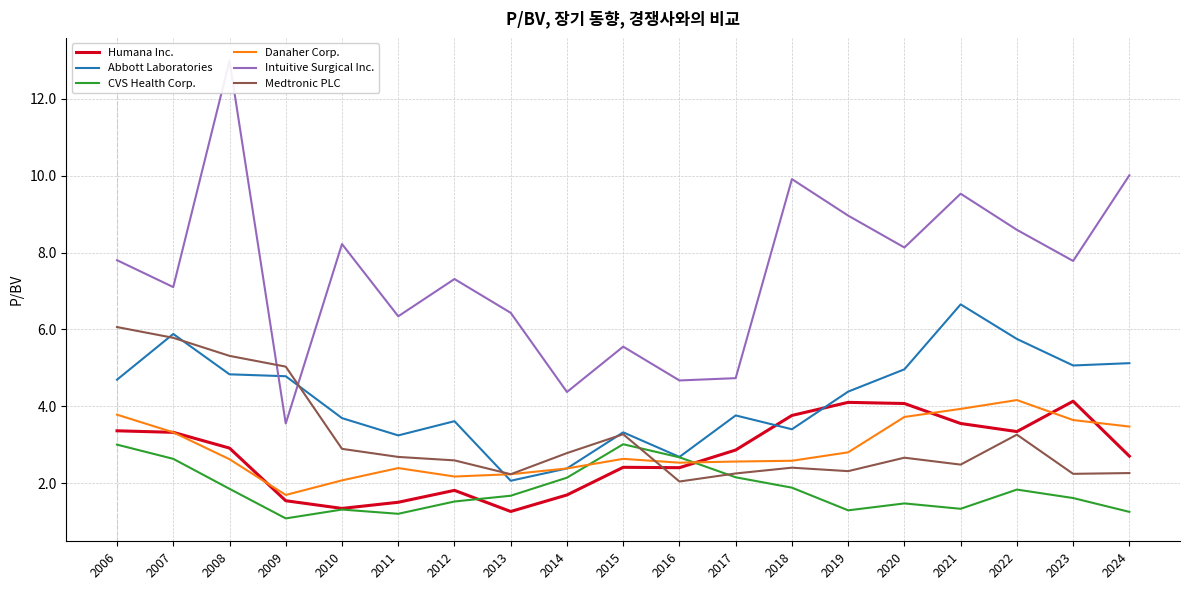

What is the total value across all series at 2008?

30.5